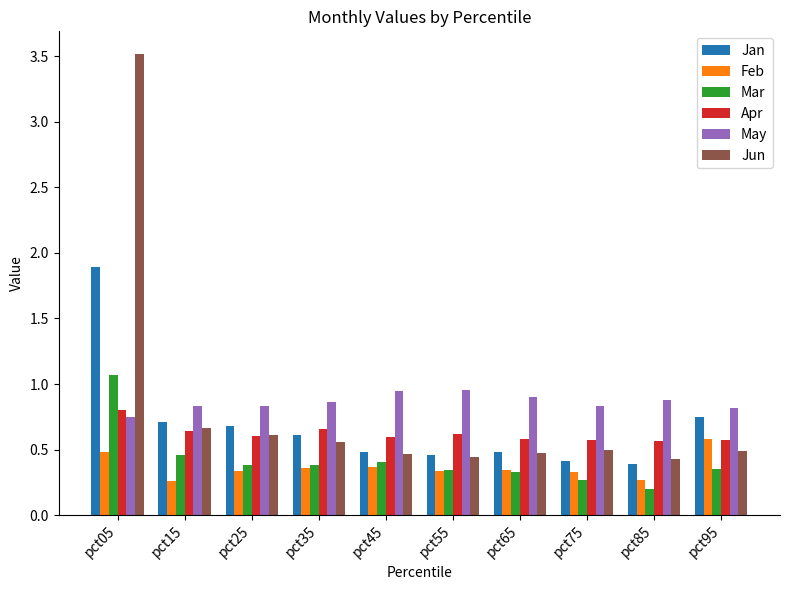

How many categories are shown in the chart?

10